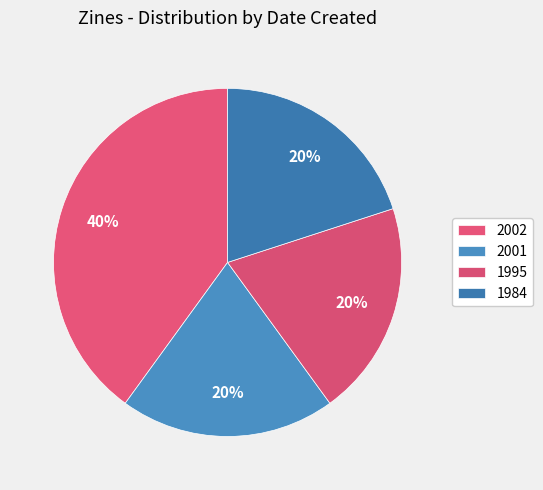

Which has a higher value, 2002 or 1995?

2002